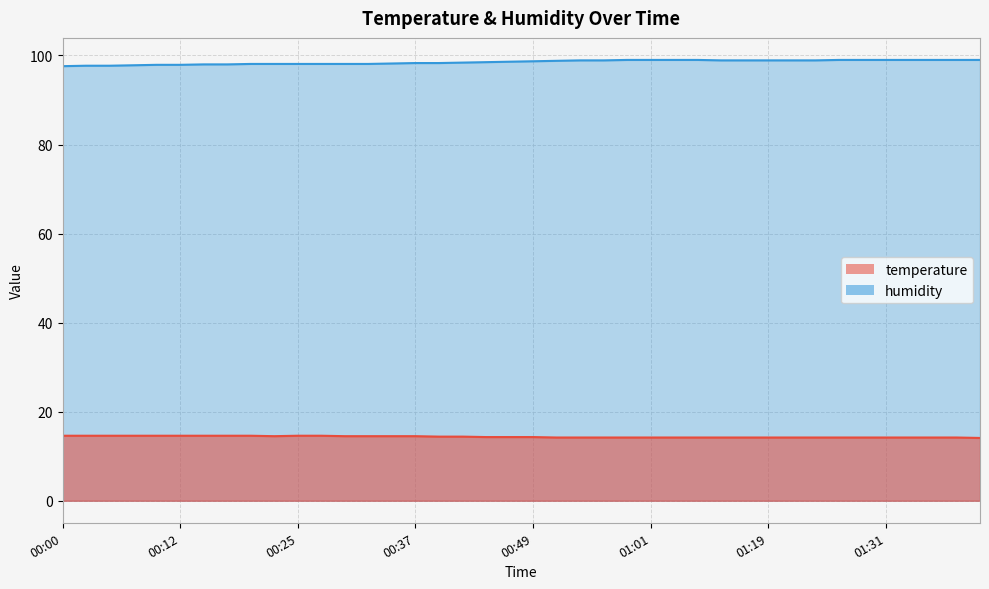

Reading left to right, list all the values displayed in this chart.

temperature: 14.6	14.6	14.6	14.6	14.6	14.6	14.6	14.6	14.6	14.5	14.6	14.6	14.5	14.5	14.5	14.5	14.4	14.4	14.3	14.3	14.3	14.2	14.2	14.2	14.2	14.2	14.2	14.2	14.2	14.2	14.2	14.2	14.2	14.2	14.2	14.2	14.2	14.2	14.2	14.1
humidity: 97.6	97.7	97.7	97.8	97.9	97.9	98.0	98.0	98.1	98.1	98.1	98.1	98.1	98.1	98.2	98.3	98.3	98.4	98.5	98.6	98.7	98.8	98.9	98.9	99.0	99.0	99.0	99.0	98.9	98.9	98.9	98.9	98.9	99.0	99.0	99.0	99.0	99.0	99.0	99.0